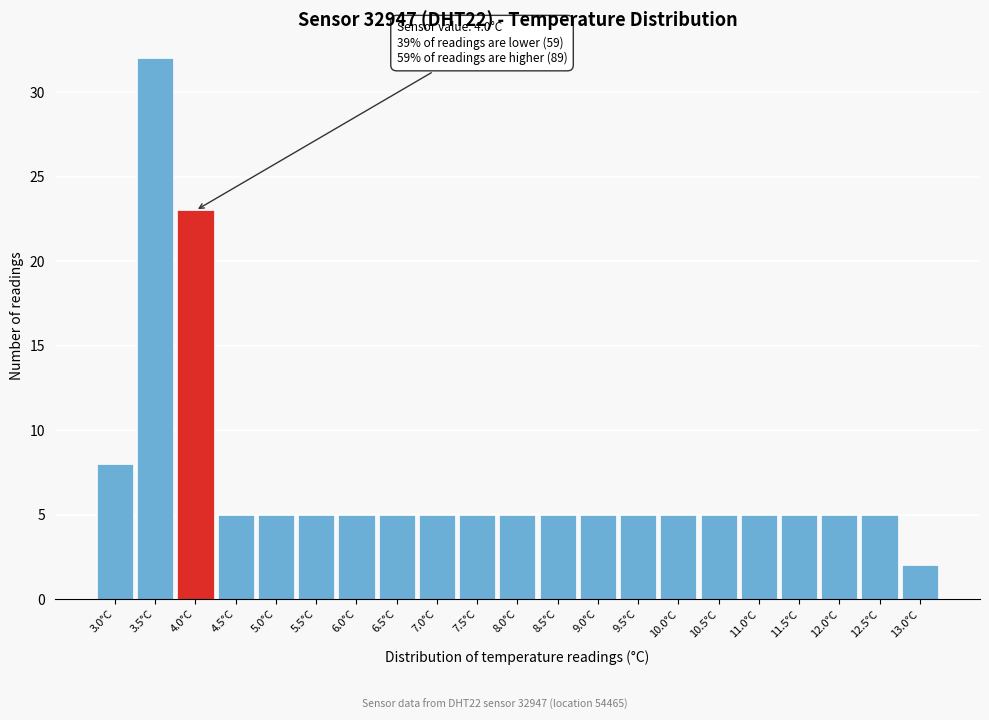

Over which range of the x-axis is the bar tallest?

3.25 to 3.75